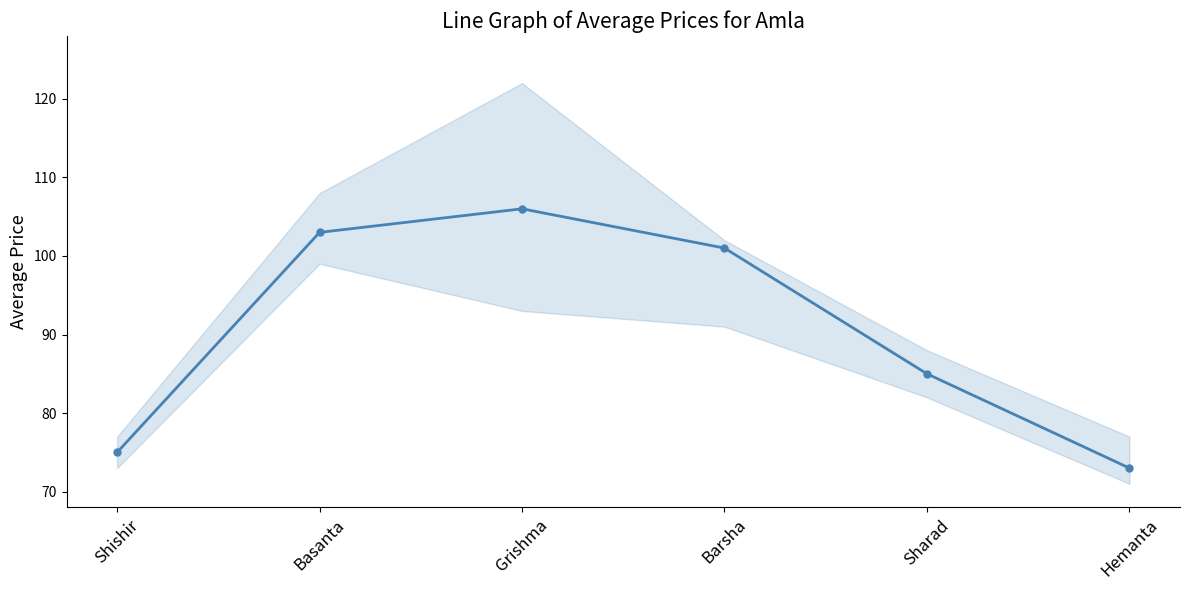

At which label is the value closest to 89?

Sharad